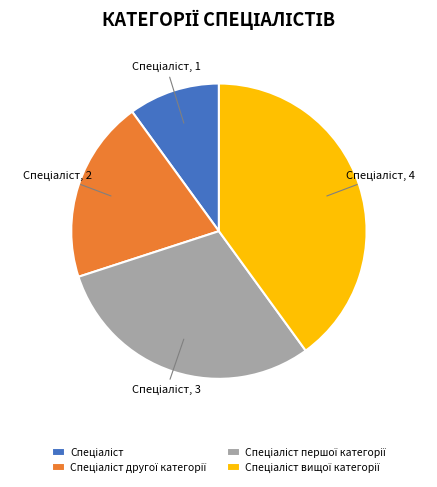

Is there any slice that represents more than half of the pie?

No